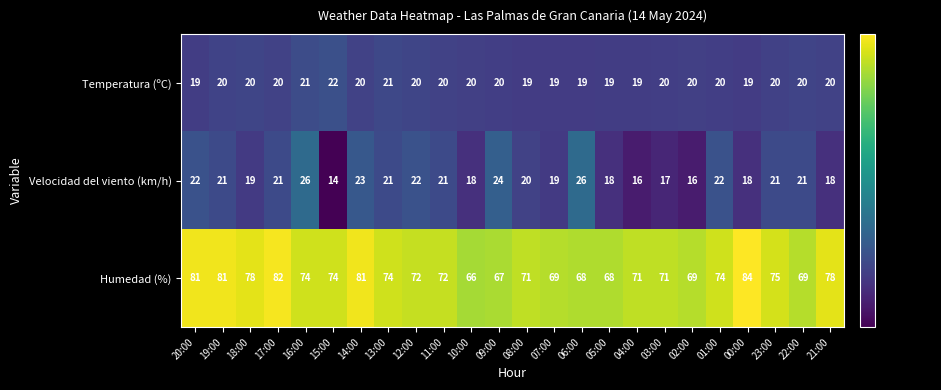

Is it true that Temperatura (ºC) equals 20 at 02:00?

True